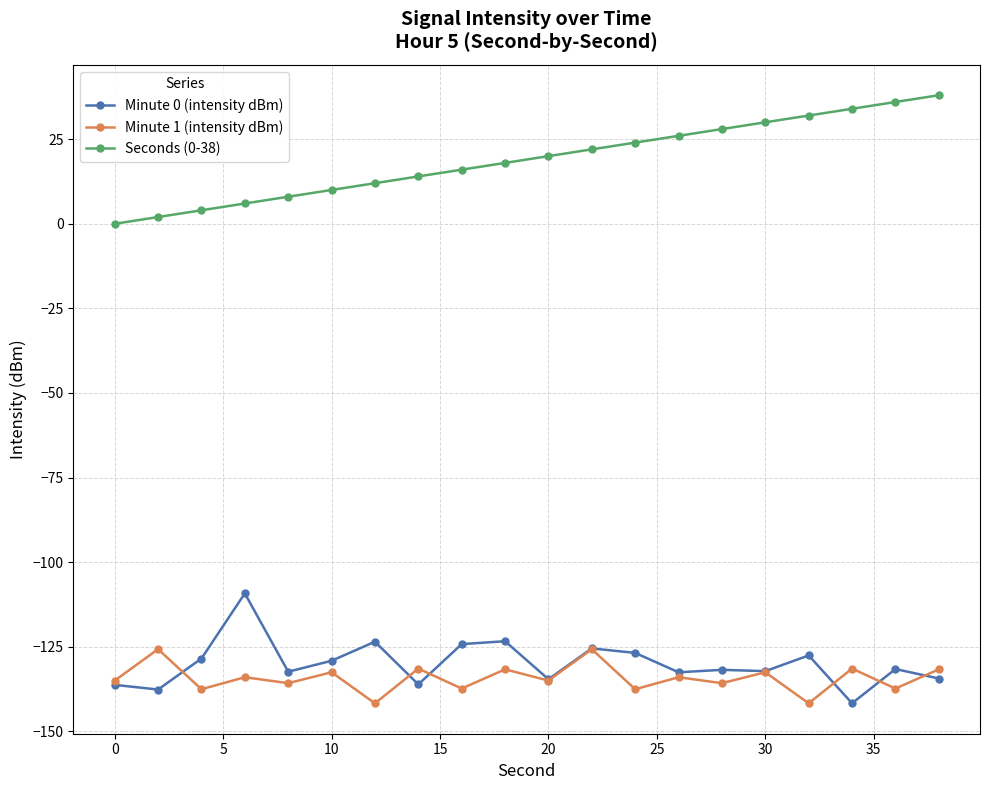

Which series has the largest total across all categories?

Seconds (0-38)